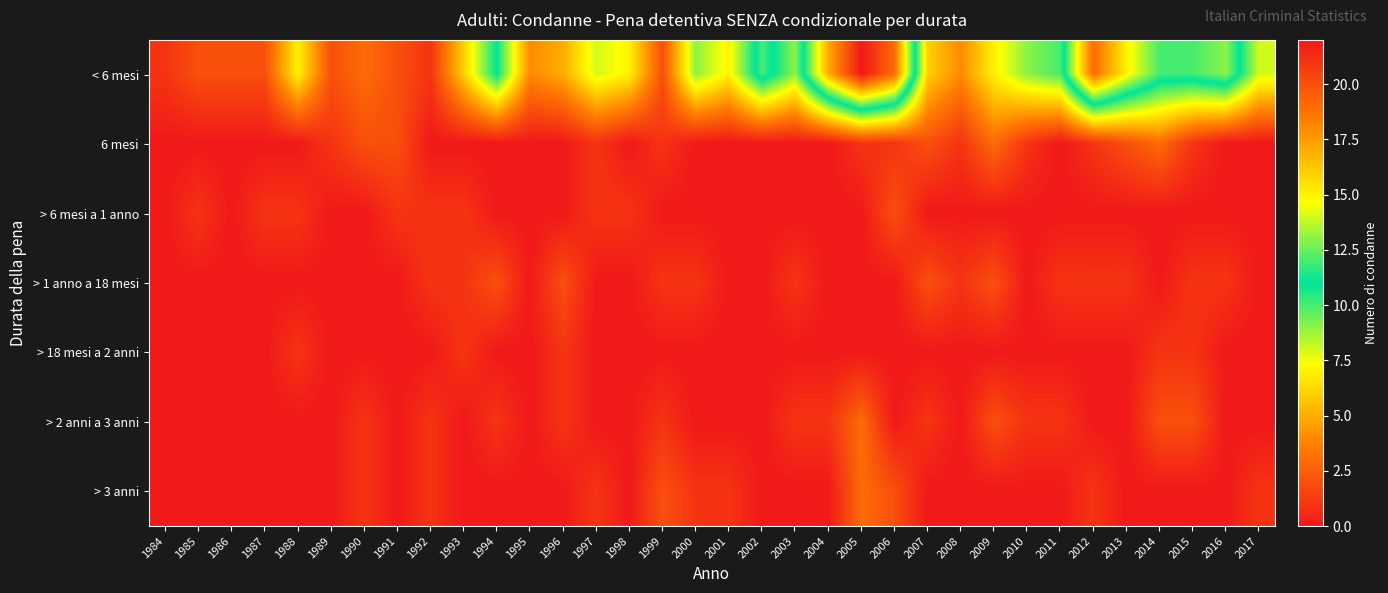

Reading right to left, transcribe all the data shown in this chart.

< 6 mesi: 2017=8	2016=13	2015=12	2014=12	2013=15	2012=19	2011=10	2010=9	2009=7	2008=4	2007=6	2006=19	2005=22	2004=17	2003=9	2002=12	2001=7	2000=9	1999=2	1998=7	1997=8	1996=5	1995=4	1994=11	1993=6	1992=1	1991=2	1990=3	1989=2	1988=7	1987=2	1986=2	1985=2	1984=1
6 mesi: 2017=0	2016=0	2015=1	2014=3	2013=2	2012=1	2011=0	2010=1	2009=3	2008=1	2007=2	2006=1	2005=1	2004=0	2003=0	2002=0	2001=0	2000=0	1999=1	1998=0	1997=1	1996=0	1995=0	1994=0	1993=0	1992=0	1991=2	1990=2	1989=1	1988=0	1987=0	1986=0	1985=0	1984=0
> 6 mesi a 1 anno: 2017=0	2016=0	2015=0	2014=0	2013=0	2012=0	2011=0	2010=0	2009=0	2008=0	2007=0	2006=2	2005=0	2004=0	2003=0	2002=0	2001=0	2000=0	1999=0	1998=1	1997=1	1996=0	1995=0	1994=0	1993=1	1992=1	1991=1	1990=0	1989=0	1988=1	1987=1	1986=0	1985=1	1984=0
> 1 anno a 18 mesi: 2017=0	2016=1	2015=1	2014=0	2013=1	2012=1	2011=1	2010=0	2009=2	2008=1	2007=2	2006=0	2005=0	2004=0	2003=1	2002=0	2001=0	2000=1	1999=1	1998=0	1997=0	1996=2	1995=0	1994=2	1993=1	1992=1	1991=0	1990=0	1989=0	1988=0	1987=0	1986=0	1985=0	1984=0
> 18 mesi a 2 anni: 2017=0	2016=0	2015=1	2014=1	2013=0	2012=0	2011=0	2010=0	2009=0	2008=0	2007=0	2006=0	2005=0	2004=0	2003=0	2002=0	2001=0	2000=0	1999=0	1998=0	1997=0	1996=1	1995=0	1994=0	1993=1	1992=0	1991=0	1990=0	1989=0	1988=1	1987=0	1986=0	1985=0	1984=0
> 2 anni a 3 anni: 2017=0	2016=0	2015=2	2014=2	2013=0	2012=0	2011=1	2010=1	2009=2	2008=0	2007=1	2006=0	2005=3	2004=1	2003=1	2002=0	2001=0	2000=0	1999=1	1998=0	1997=0	1996=1	1995=0	1994=1	1993=0	1992=1	1991=0	1990=1	1989=0	1988=0	1987=0	1986=0	1985=0	1984=0
> 3 anni: 2017=1	2016=0	2015=0	2014=0	2013=0	2012=1	2011=0	2010=0	2009=0	2008=0	2007=0	2006=2	2005=3	2004=0	2003=0	2002=0	2001=1	2000=1	1999=2	1998=0	1997=1	1996=0	1995=0	1994=0	1993=0	1992=1	1991=0	1990=1	1989=0	1988=0	1987=0	1986=0	1985=0	1984=0